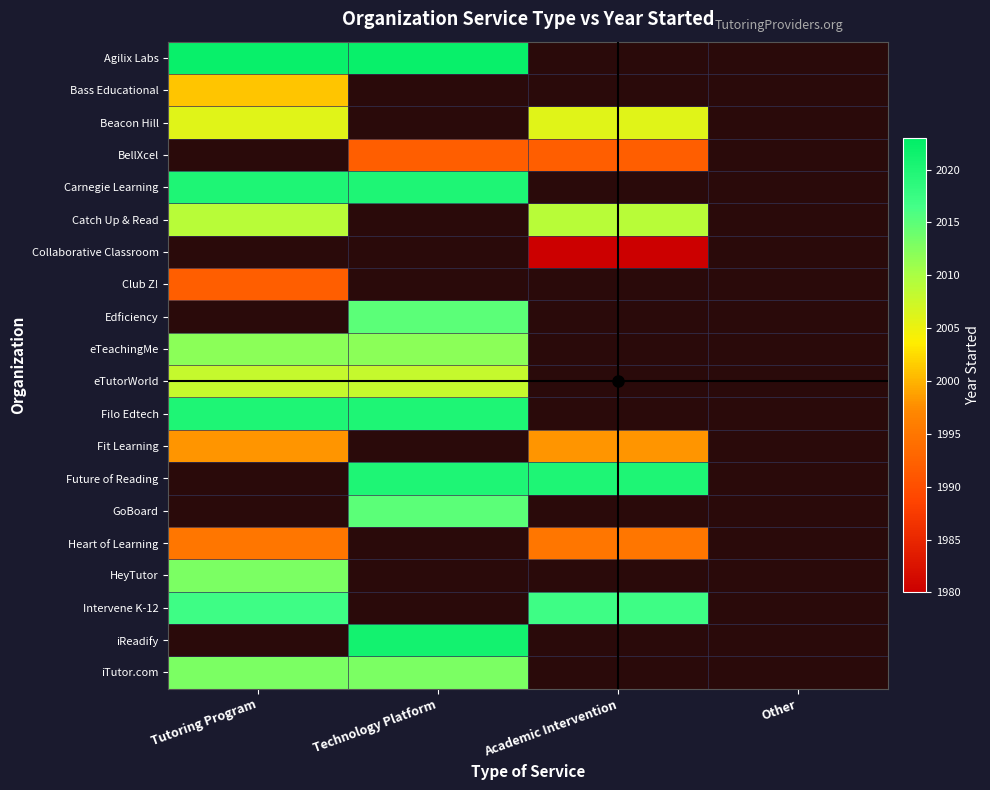

What is the maximum value for Agilix Labs?

2022.0